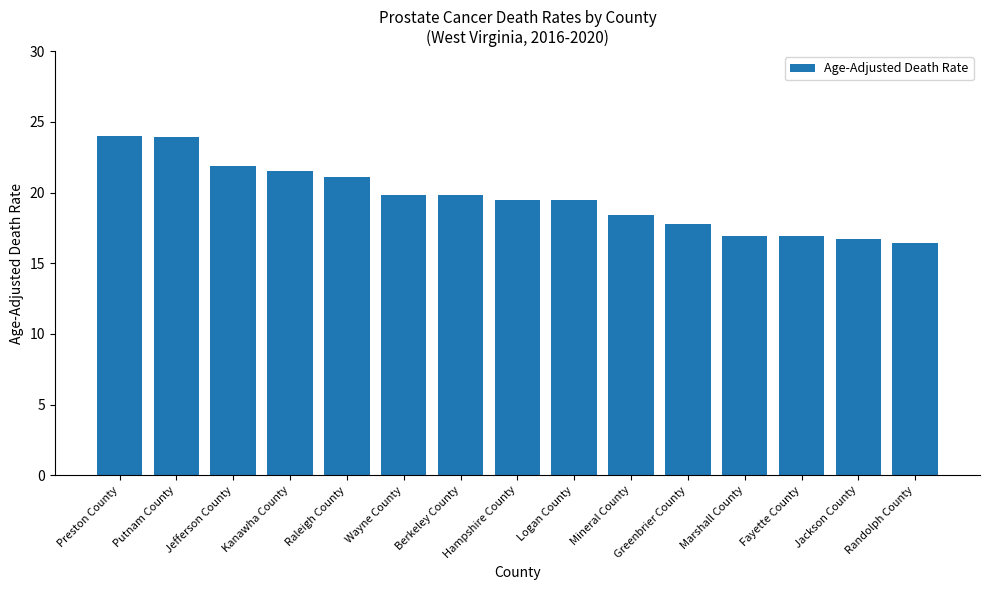

What is the smallest value displayed?

16.4